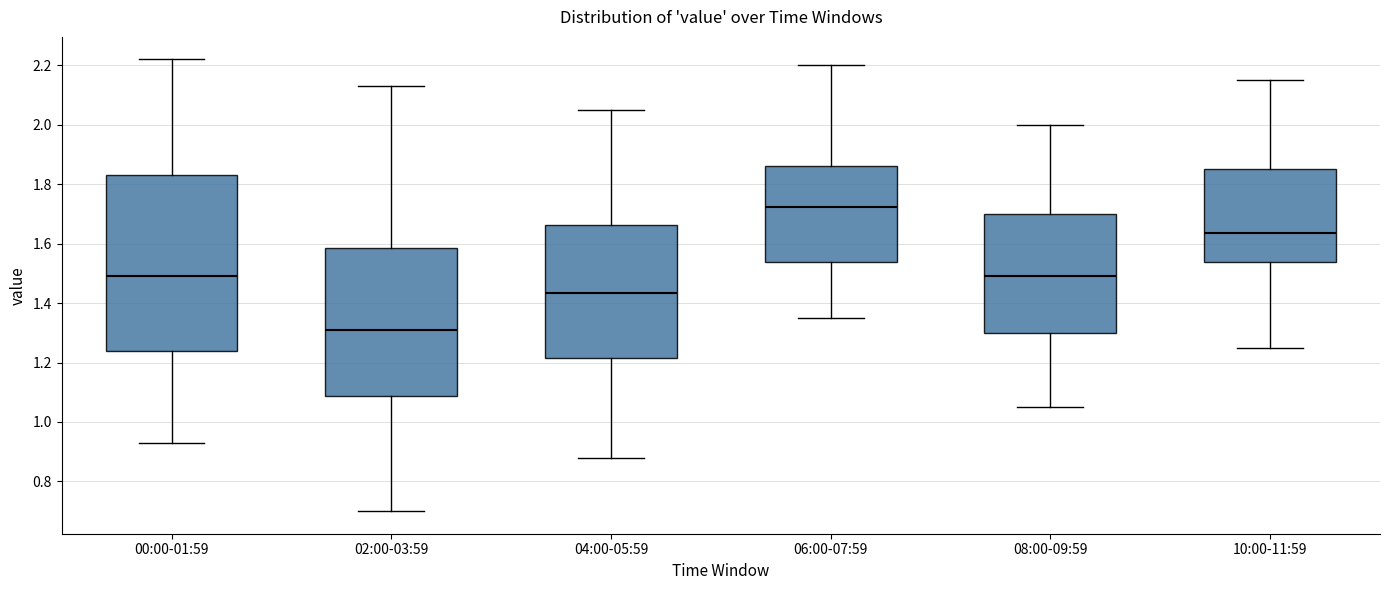

Reading left to right, read every box against the y-axis: the position of its median line, the range the box covers, and the ends of its whiskers. The values are not printed on the chart, so give them approximately, as read against the axis.

00:00-01:59: median 1.50, box 1.24 to 1.84, whiskers 0.94 to 2.22
02:00-03:59: median 1.32, box 1.08 to 1.58, whiskers 0.70 to 2.14
04:00-05:59: median 1.44, box 1.22 to 1.66, whiskers 0.88 to 2.06
06:00-07:59: median 1.72, box 1.54 to 1.86, whiskers 1.36 to 2.20
08:00-09:59: median 1.50, box 1.30 to 1.70, whiskers 1.06 to 2.00
10:00-11:59: median 1.64, box 1.54 to 1.86, whiskers 1.26 to 2.16